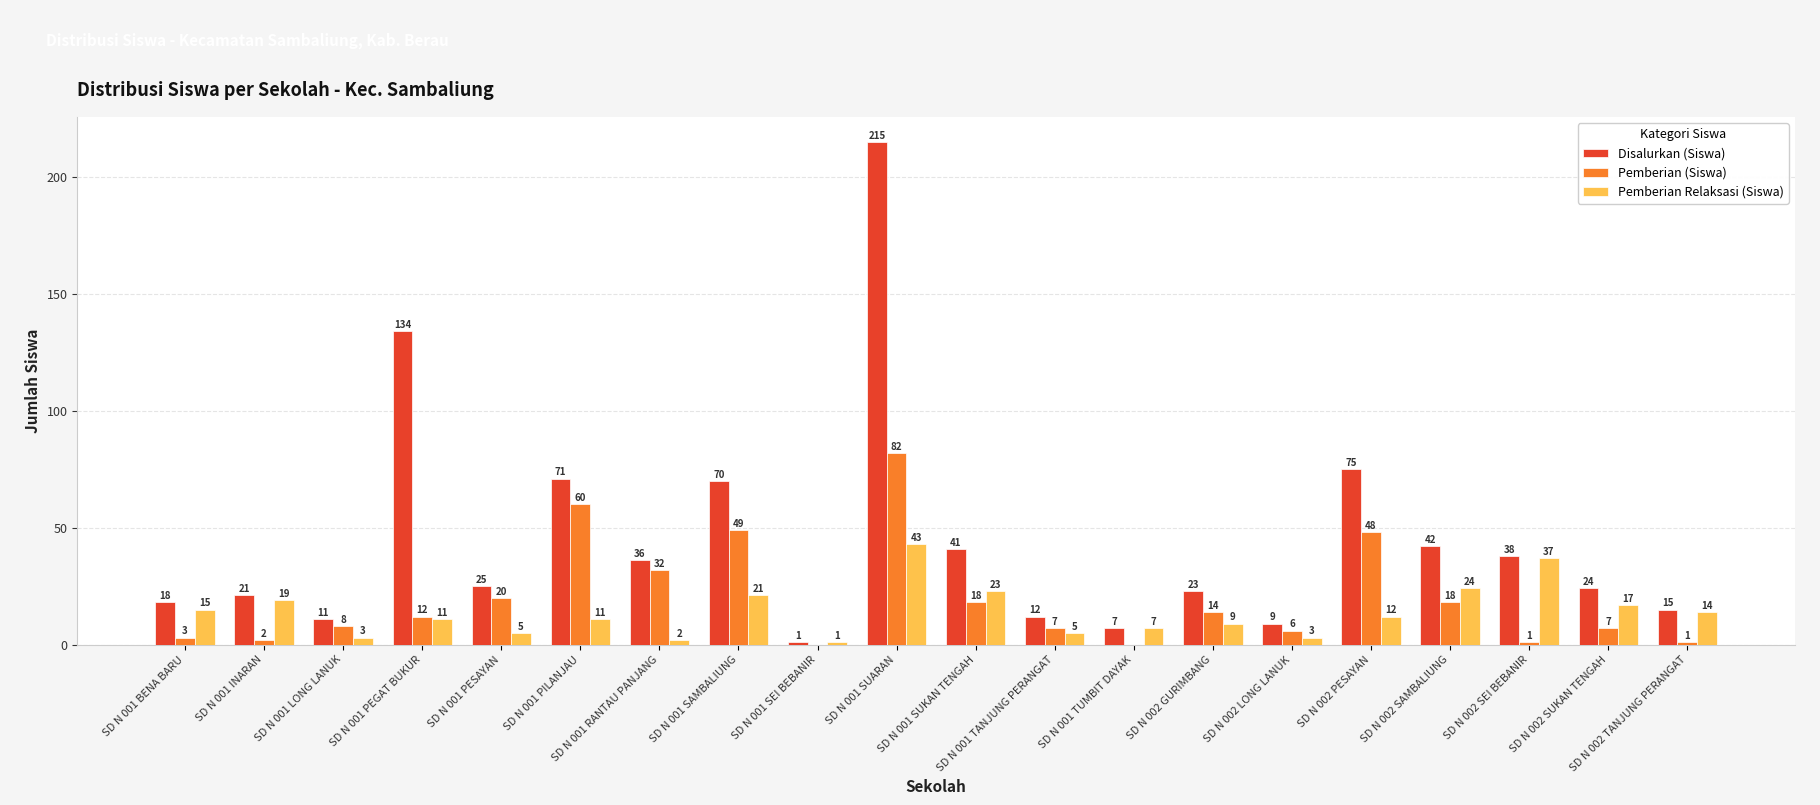

True or false: Pemberian Relaksasi (Siswa) has a value of 19 at SD N 001 PEGAT BUKUR.

False